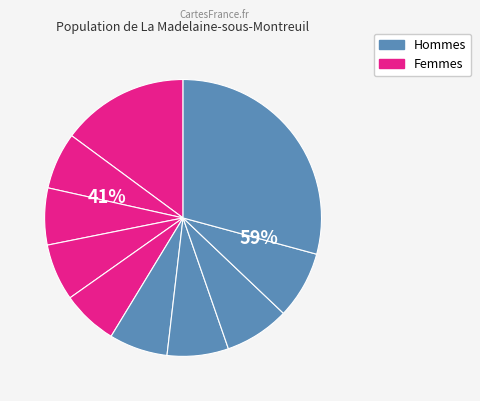

How many segments does this pie chart have?

10